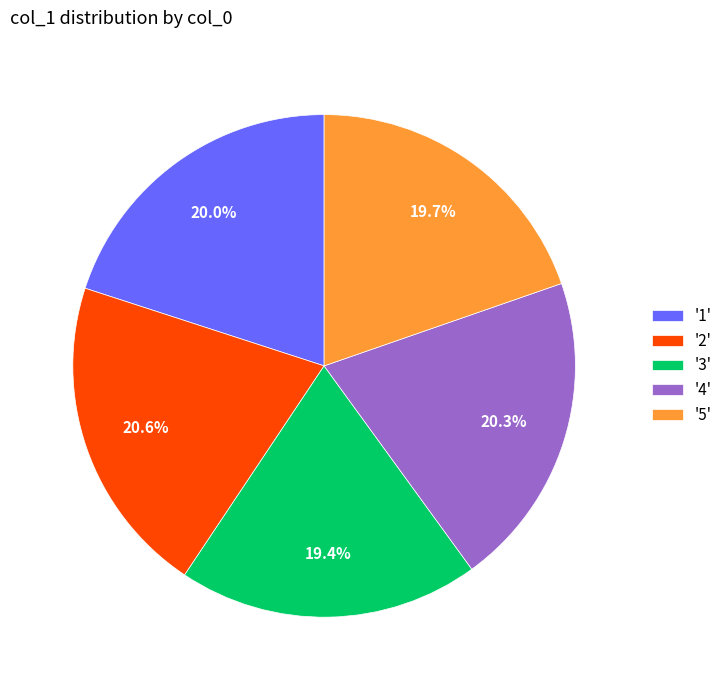

To the nearest percent, what is the difference between the largest and smallest slice percentages?

1%